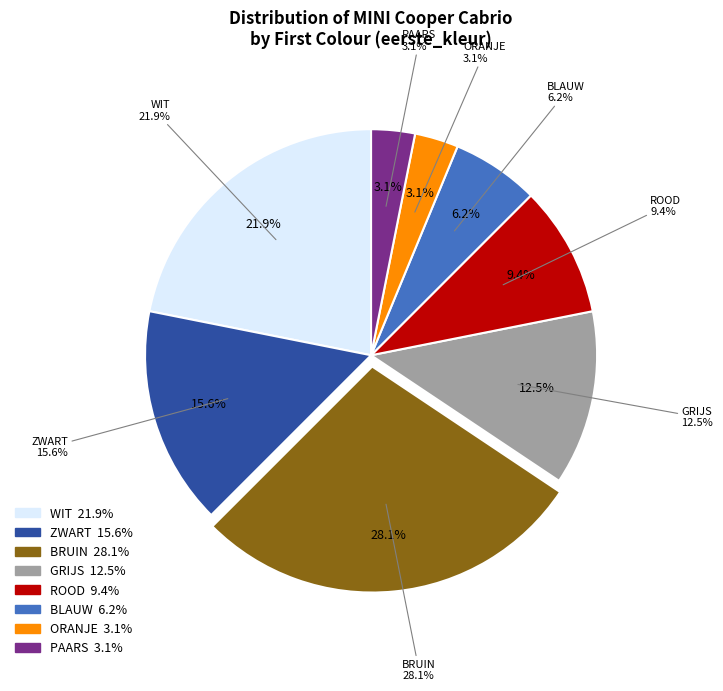

Does ZWART account for over 50% of the chart?

No